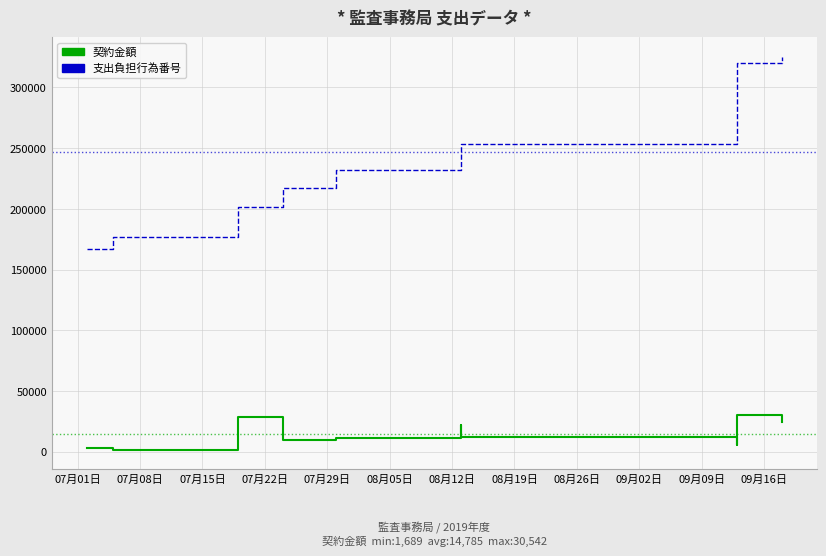

True or false: 契約金額 has a value of 33275 at 2019-08-13.

False